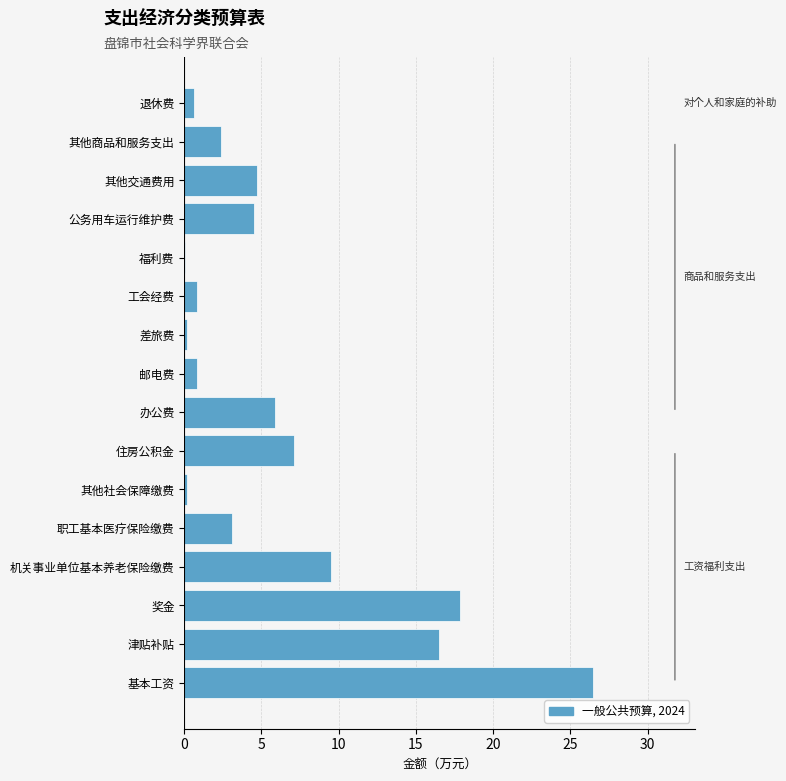

What is the approximate value at 住房公积金?

7.1